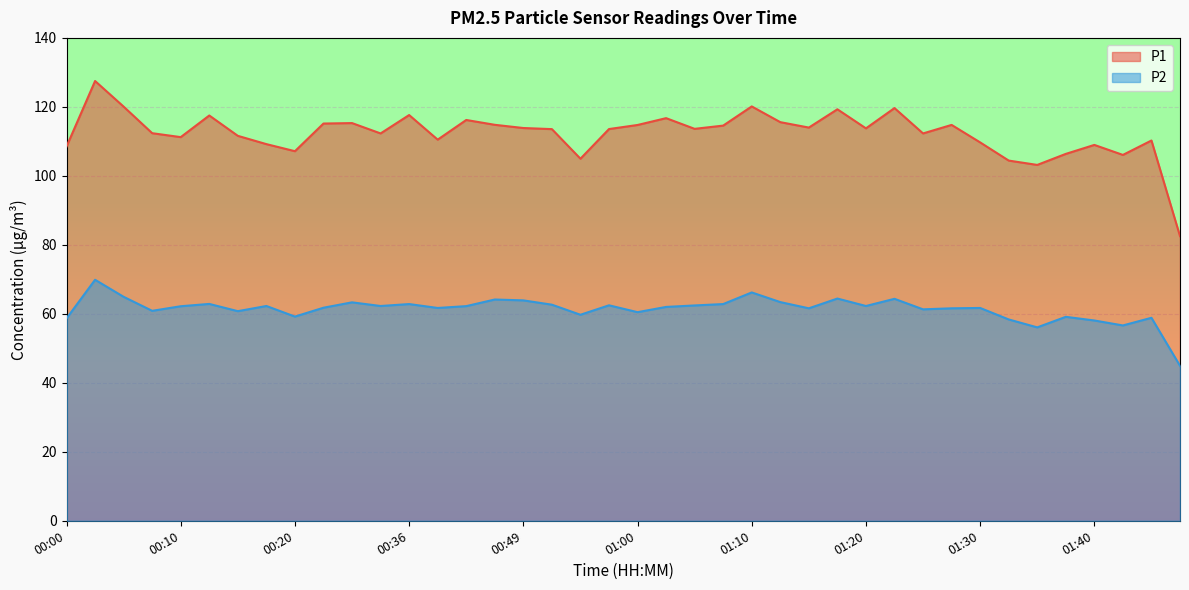

Which series has the largest total across all categories?

P1